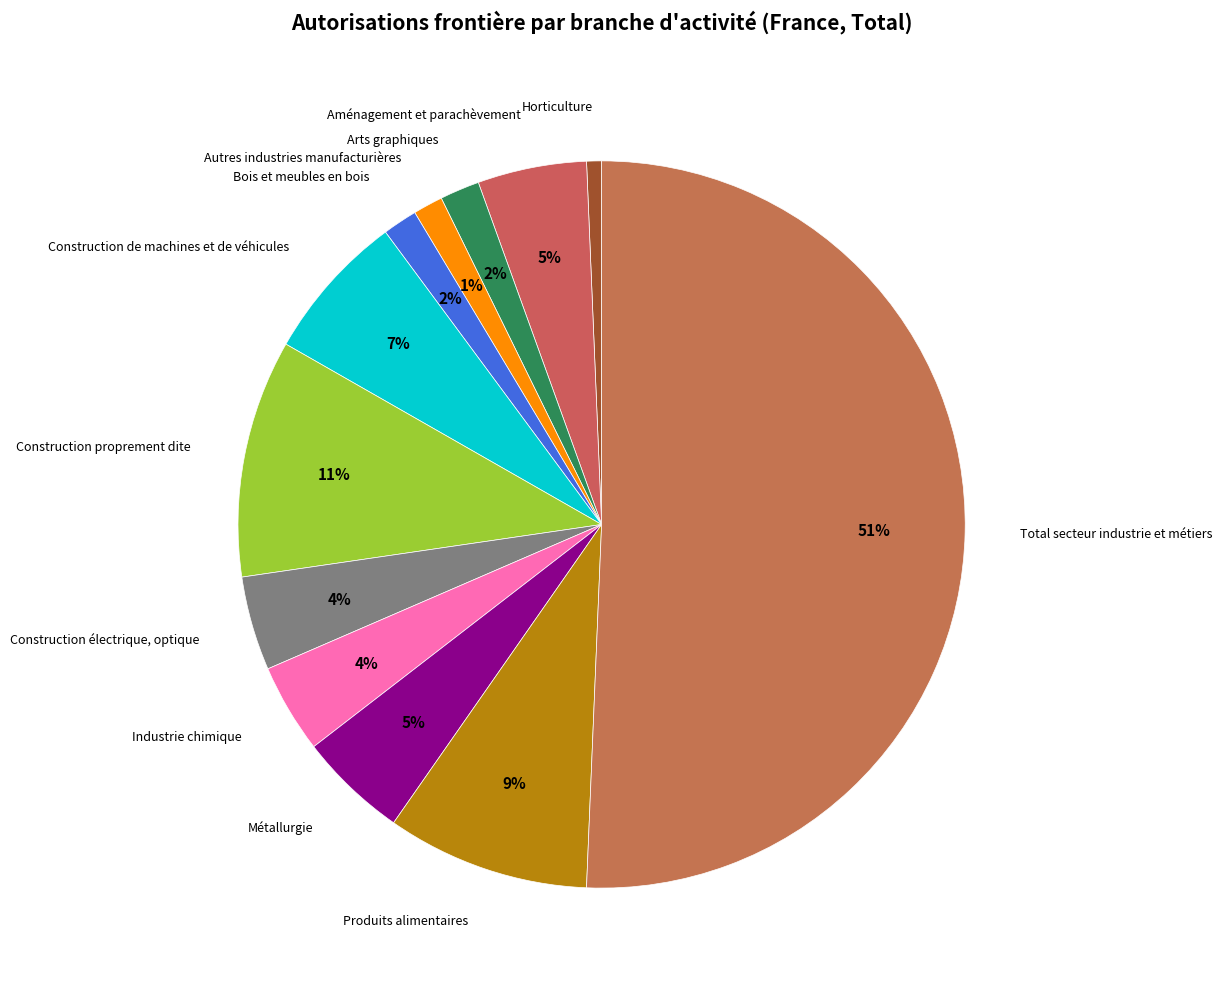

Between Construction proprement dite and Aménagement et parachèvement, which is larger?

Construction proprement dite